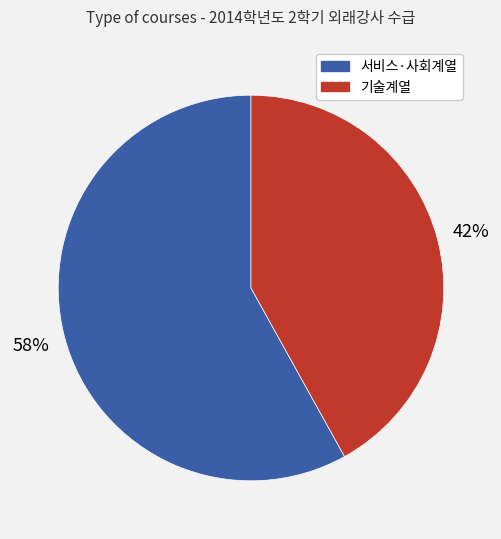

Is there a majority slice in this chart?

Yes